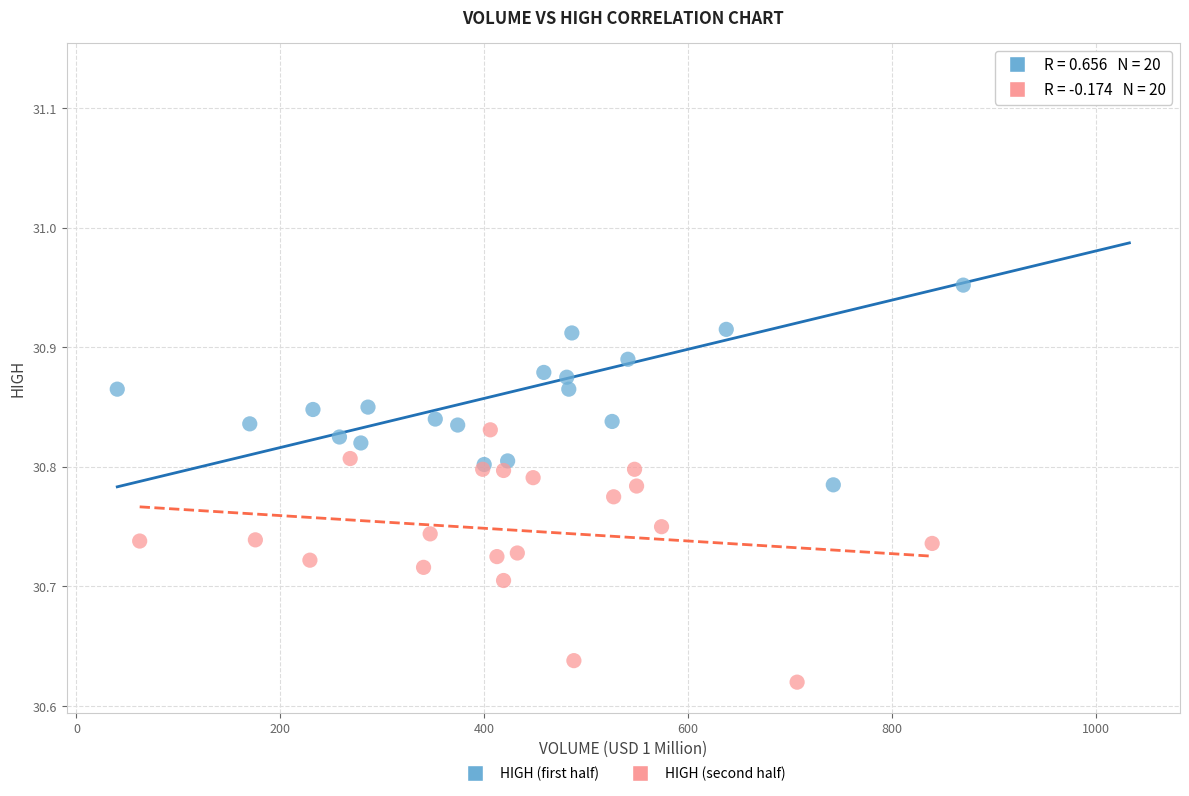

Which series has the largest Y range (max minus min)?

HIGH (first half)